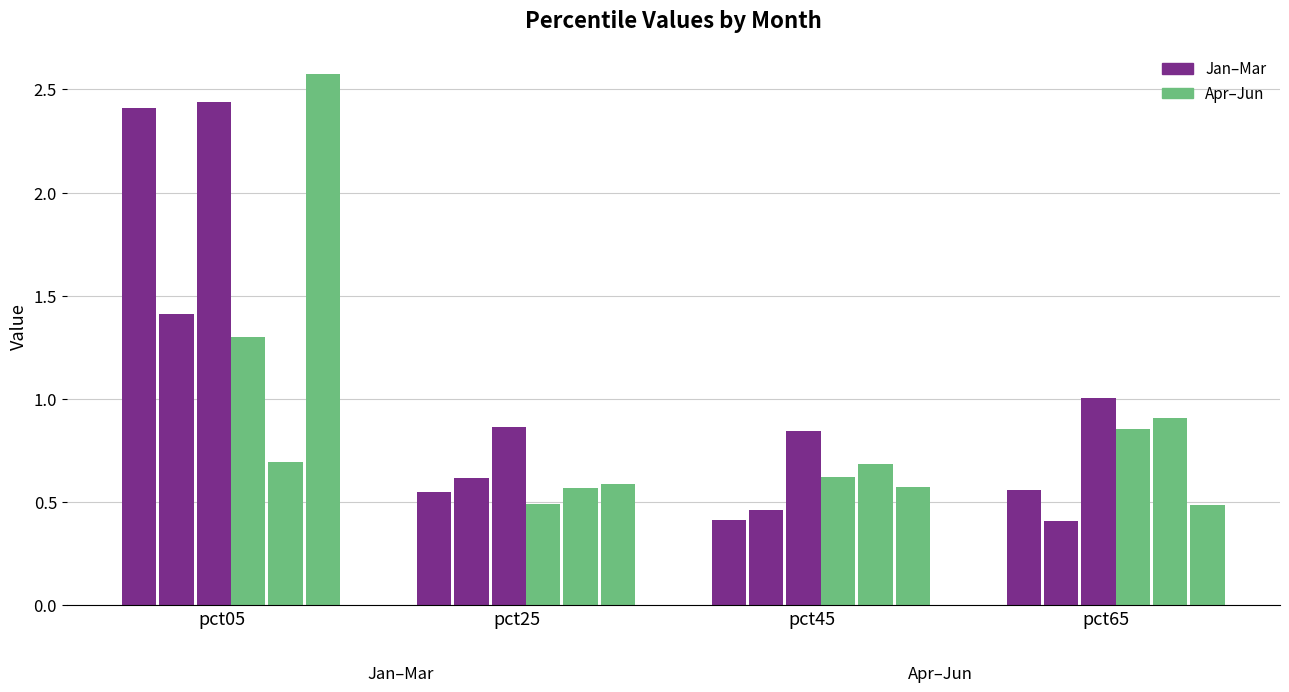

What is the value of the Jan bar at the 4th from the left?

0.6